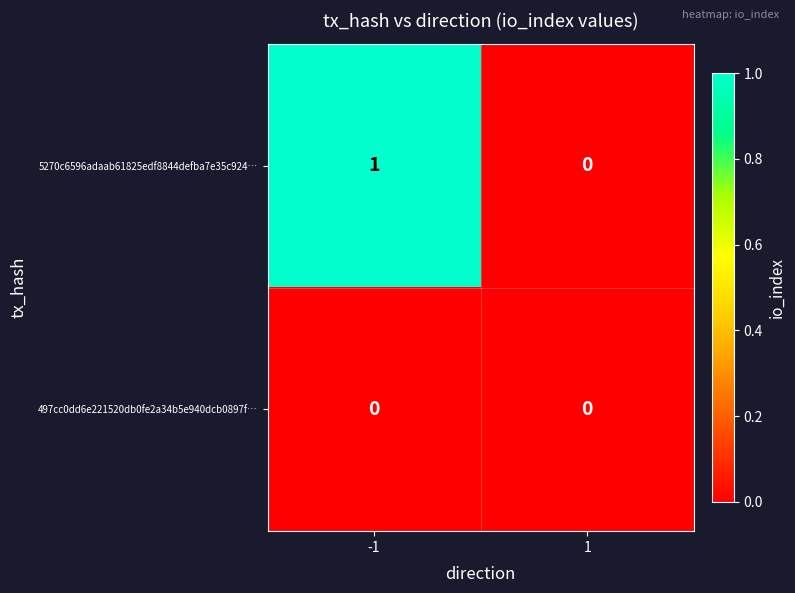

Count the number of categories in the chart.

2